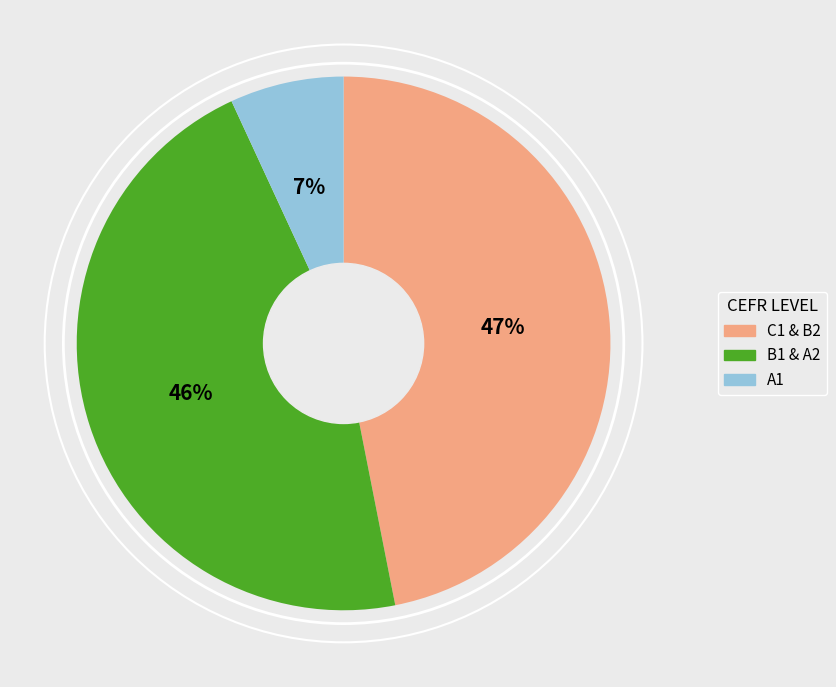

Does any single category account for the majority?

No